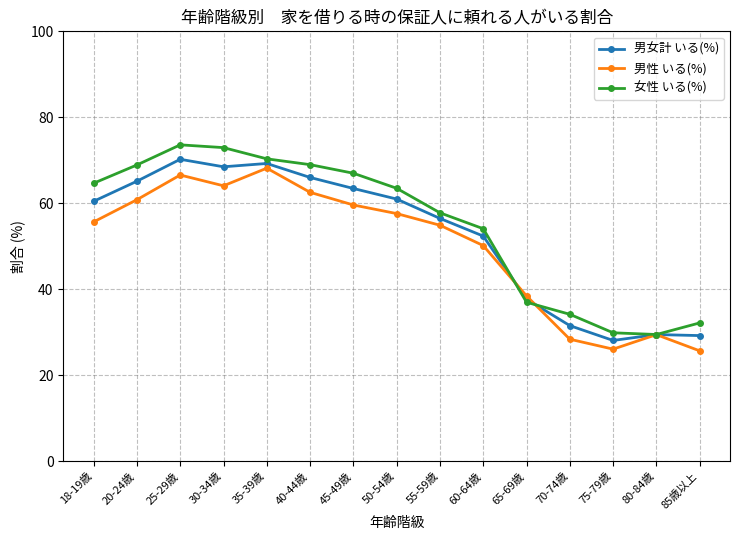

Count the number of categories in the chart.

15